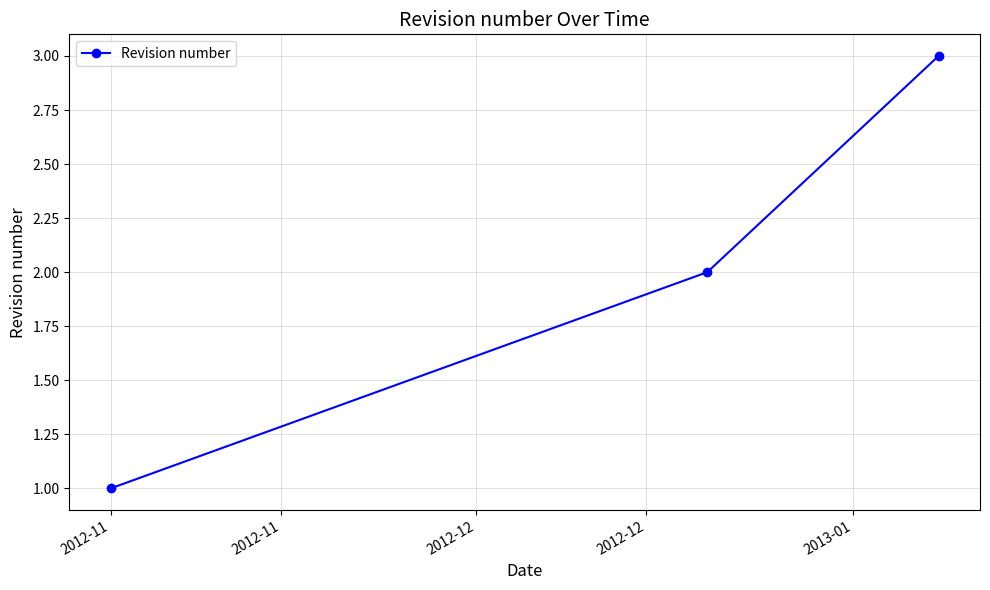

What is the greatest value displayed?

3